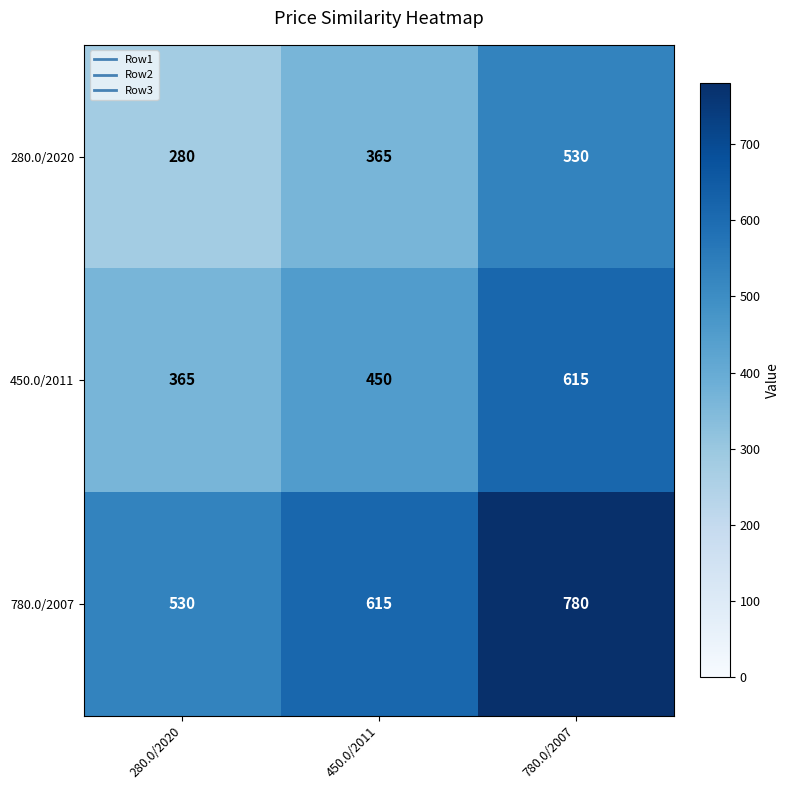

Which category has the highest value across all series?

780.0/2007